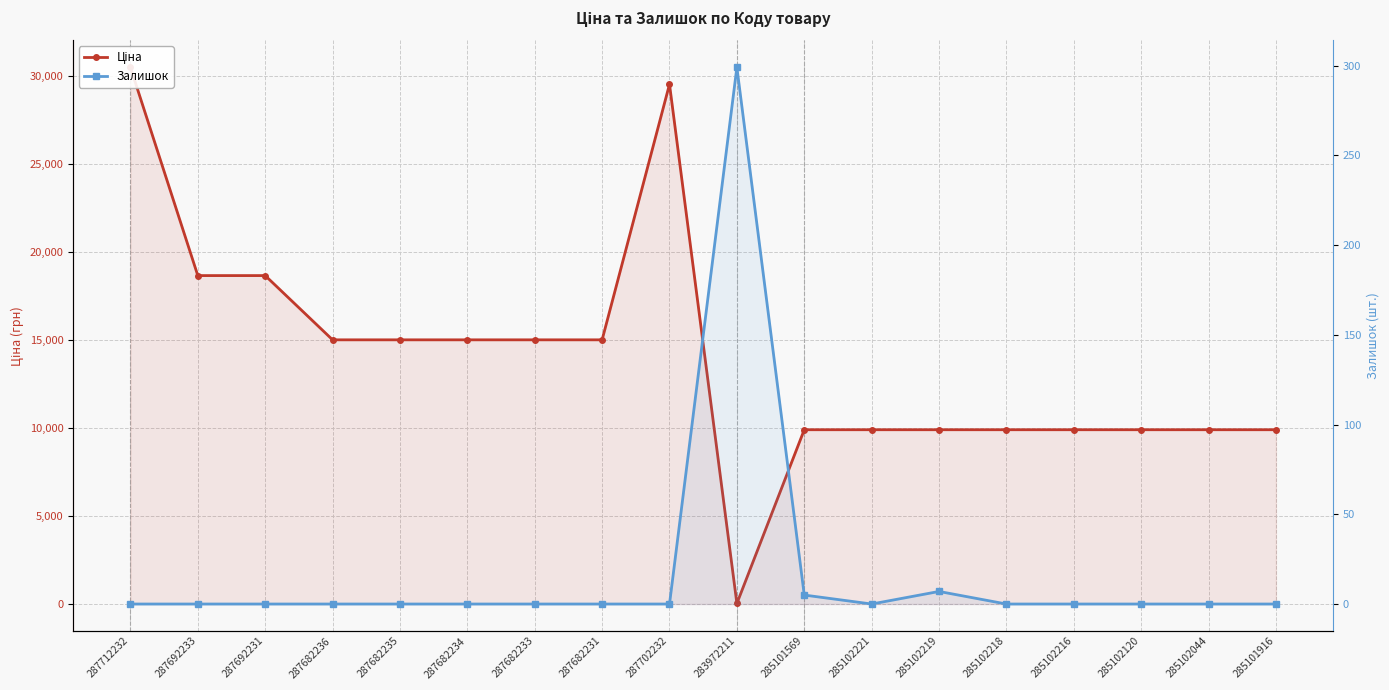

What is the approximate value of Ціна at 287682234?

15019.2